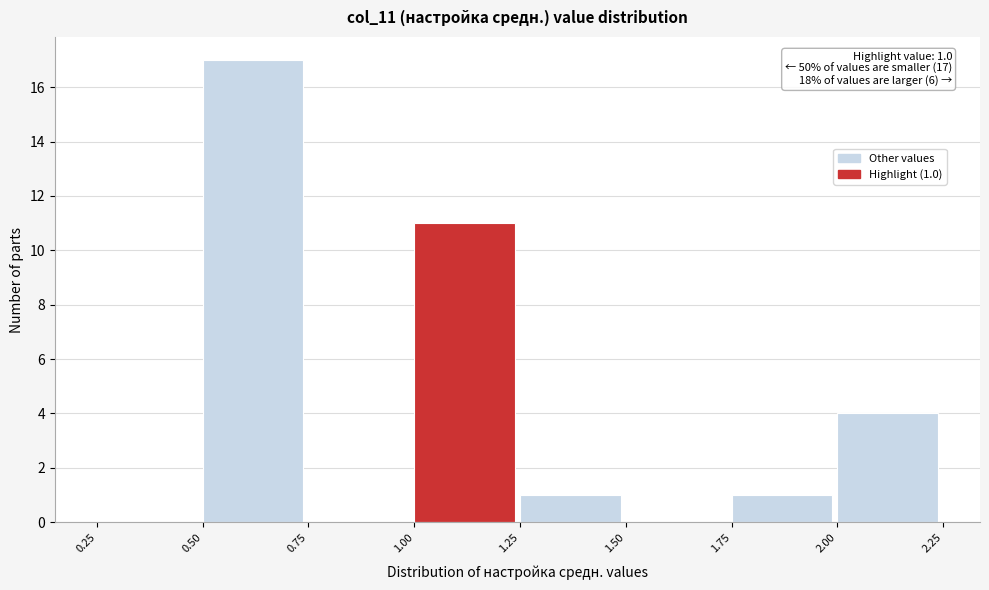

Which range on the x-axis has the tallest bar?

0.50 to 0.75